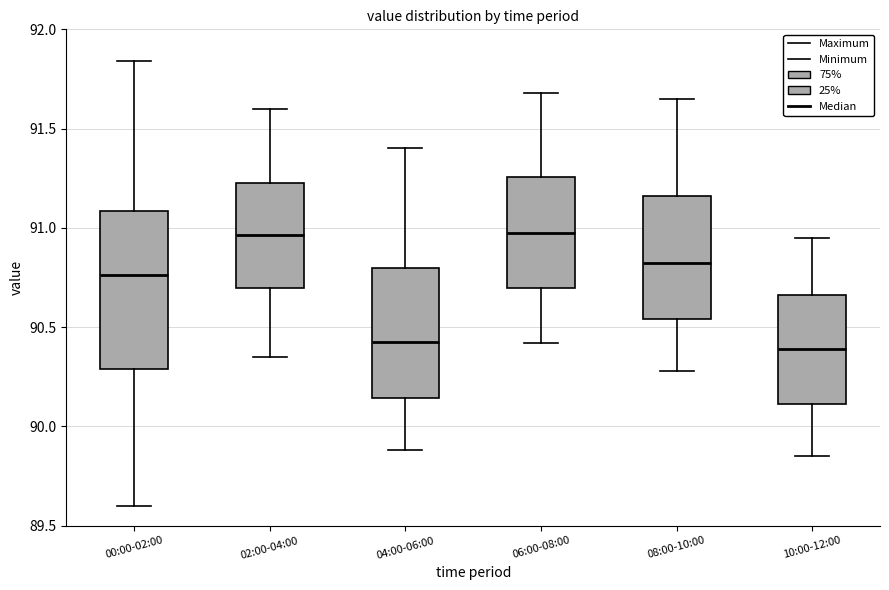

Comparing the boxes themselves (not the whiskers), which one is the tallest?

00:00-02:00